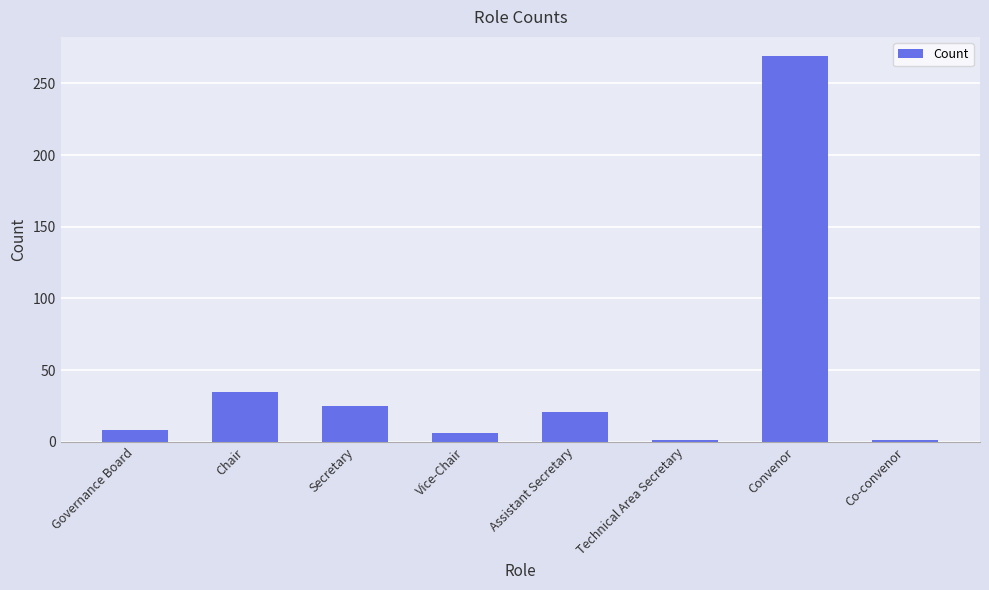

What is the average value?

46